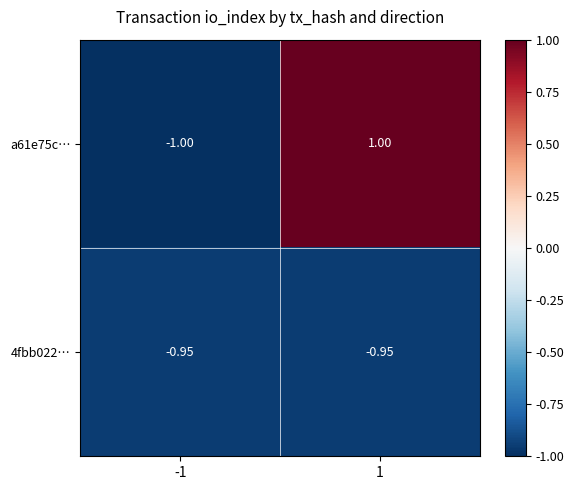

Is the value of 4fbb022… at -1 greater than the value of a61e75c… at -1?

Yes